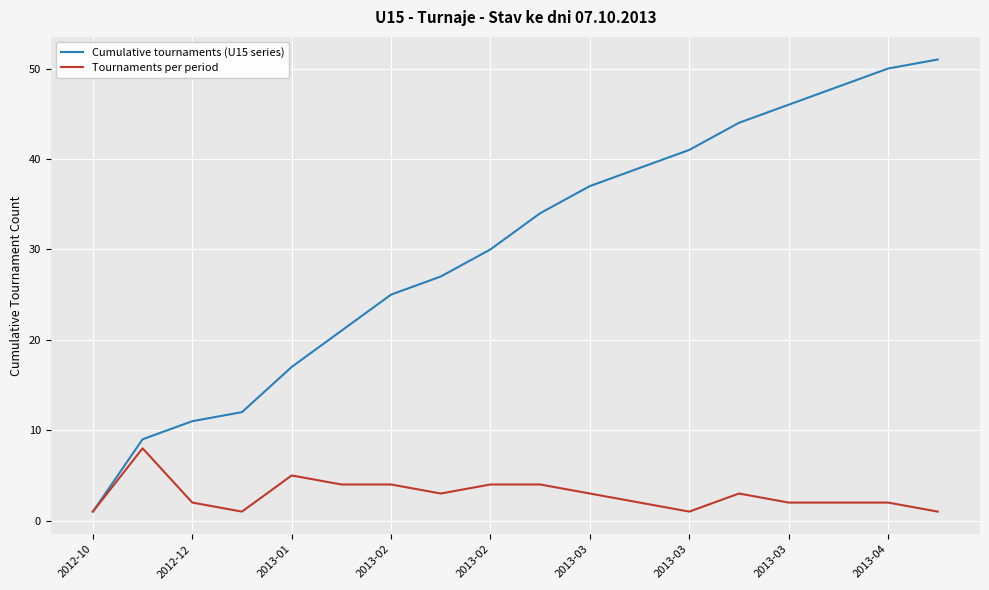

What is the maximum value shown in the chart?

51